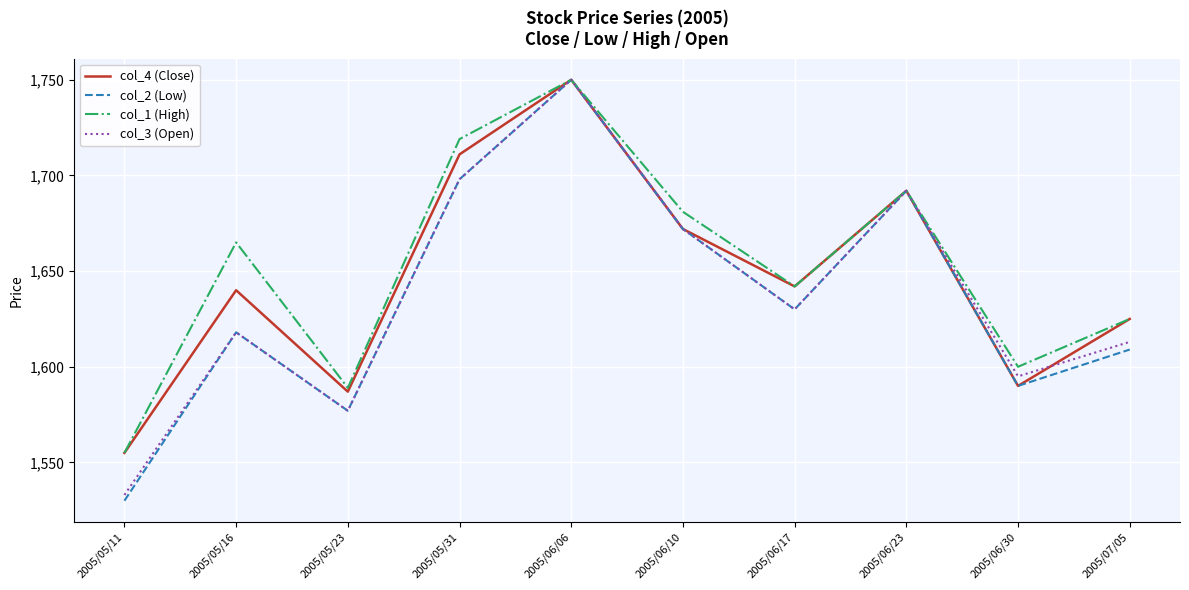

Reading right to left, list all the values displayed in this chart.

col_4 (Close): 1625	1590	1692	1642	1672	1750	1711	1587	1640	1555
col_2 (Low): 1609	1590	1692	1630	1672	1750	1698	1577	1618	1530
col_1 (High): 1625	1600	1692	1642	1681	1750	1719	1589	1665	1555
col_3 (Open): 1613	1595	1692	1630	1672	1750	1698	1577	1618	1533